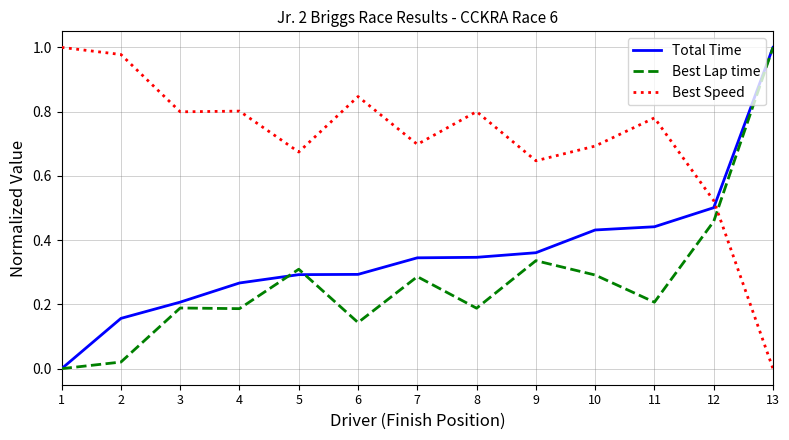

At 10, list the series in order from smallest to largest.

Best Lap time, Total Time, Best Speed